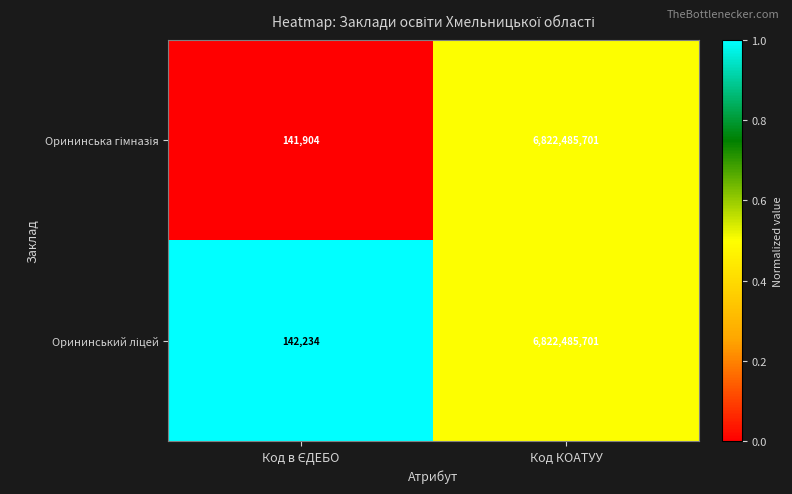

What is the total value across all series at Код КОАТУУ?

13644971402